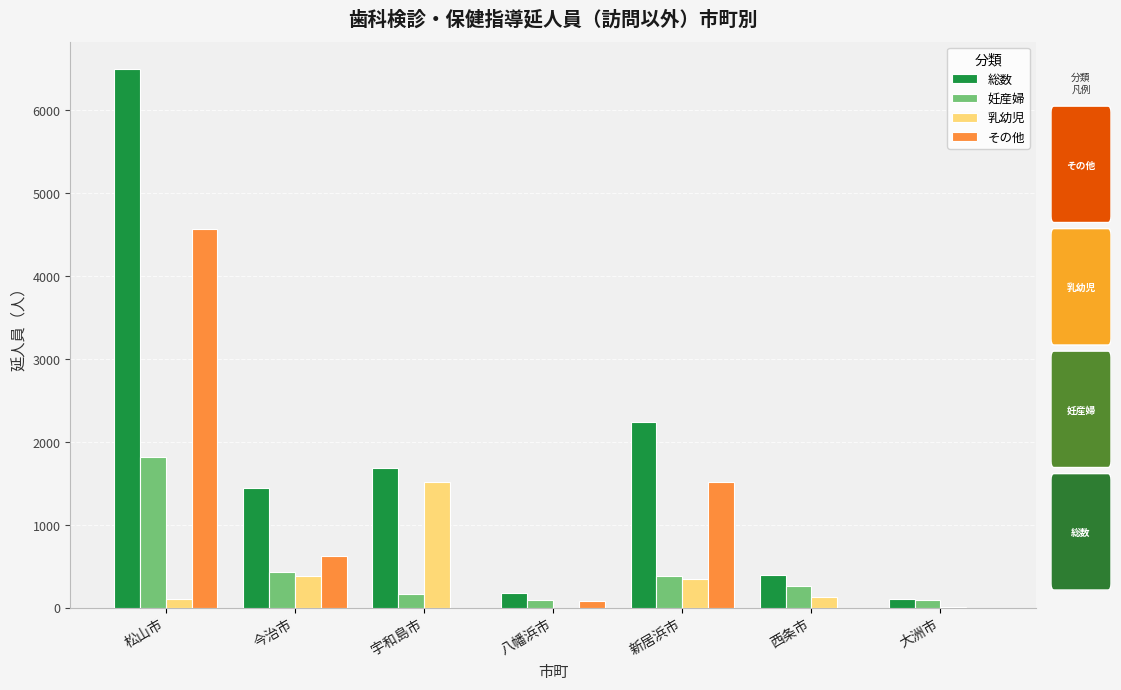

Which label corresponds to the largest value in the chart?

松山市